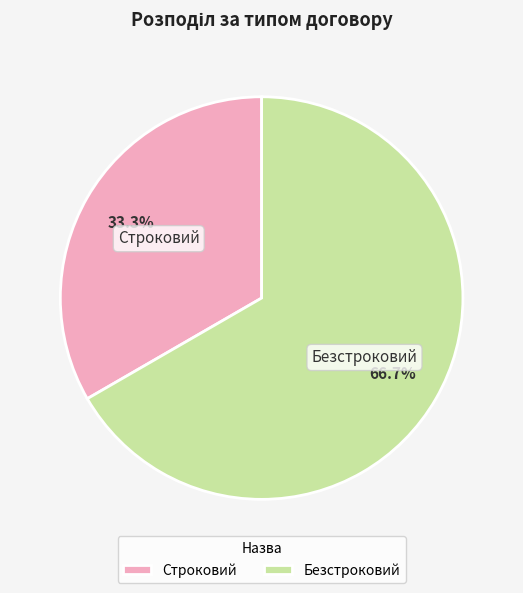

Rank the categories by value from lowest to highest.

Строковий, Безстроковий